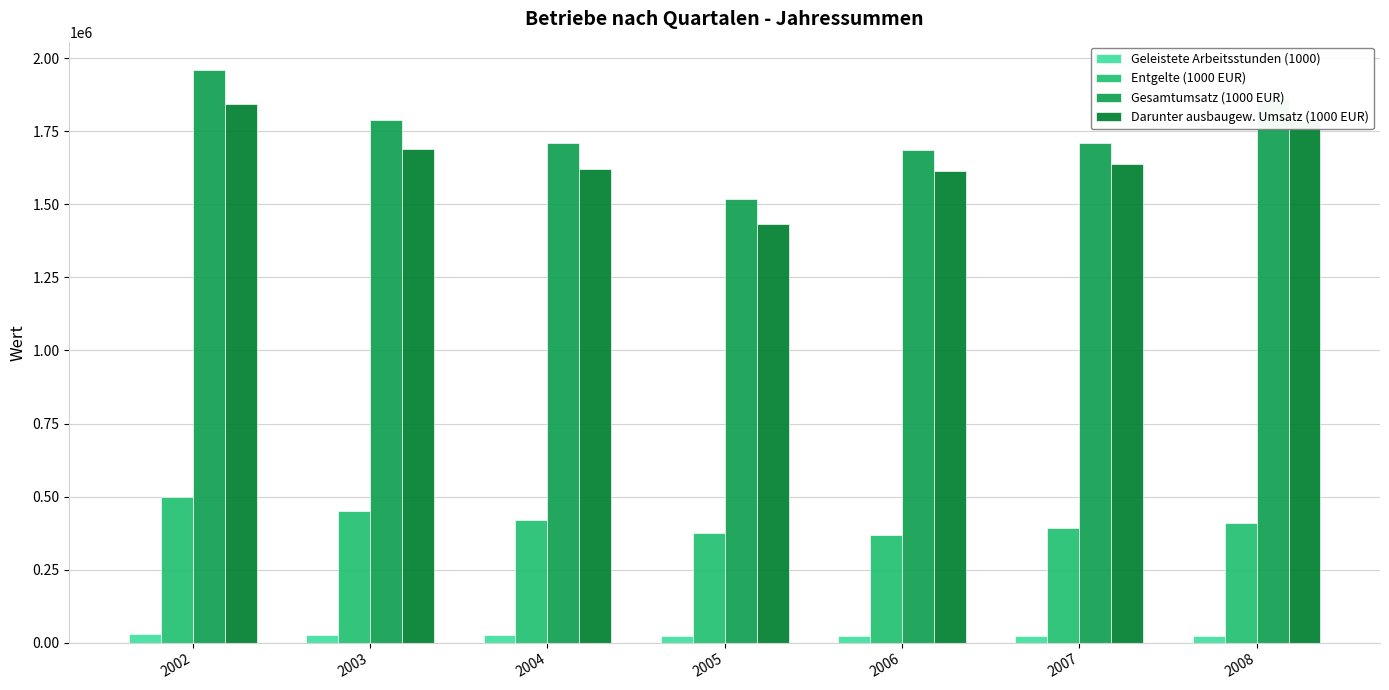

What is the maximum value shown in the chart?

1958830